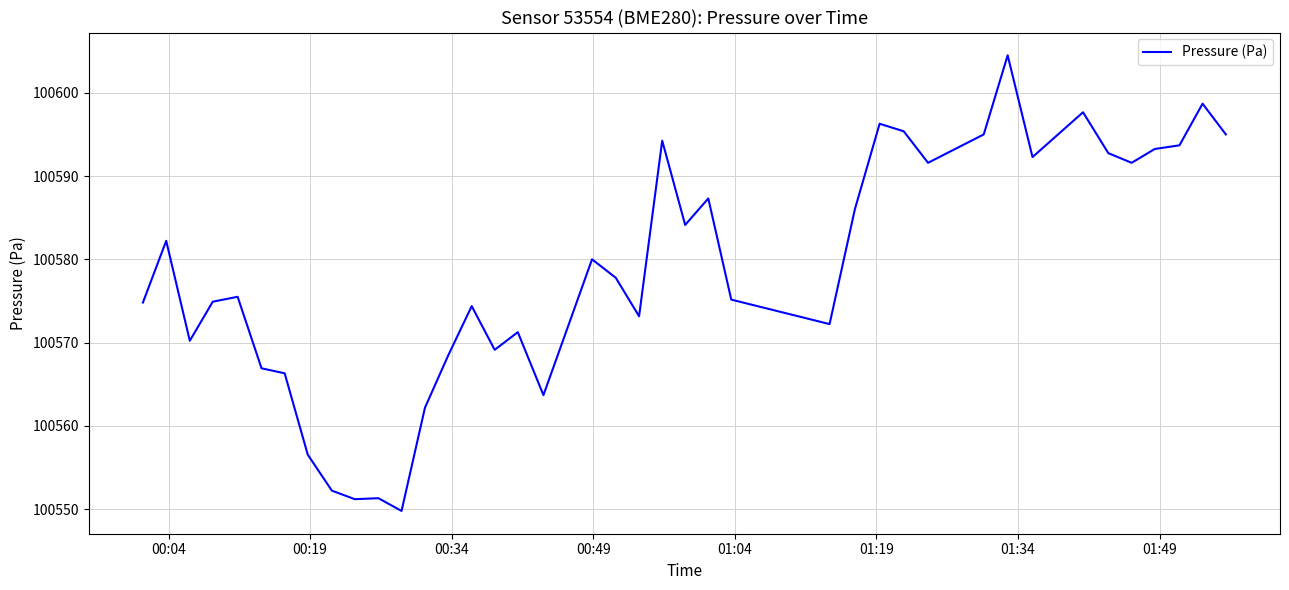

What is the greatest value displayed?

100604.5